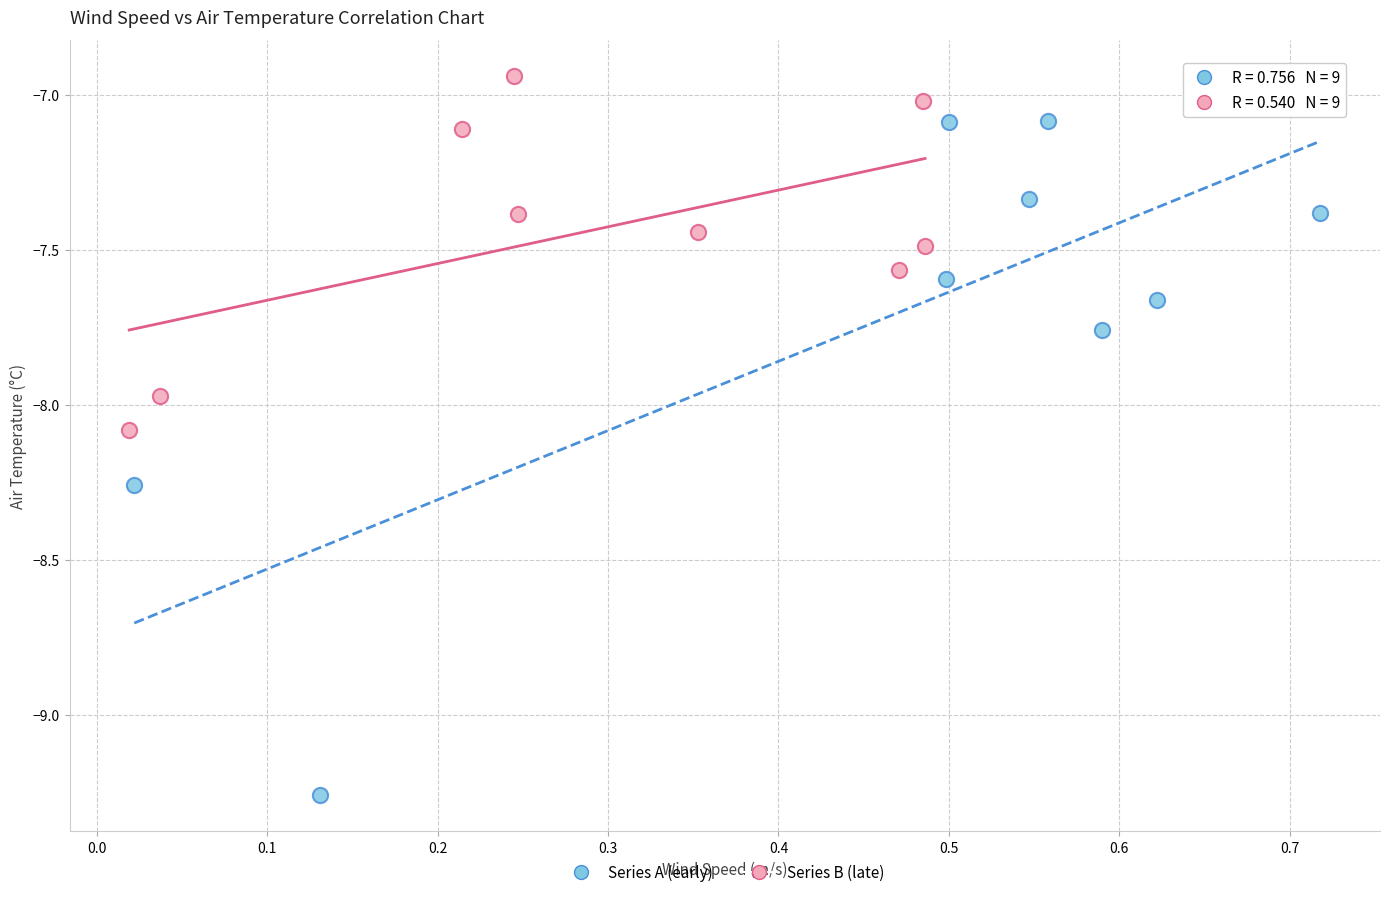

Which series contains the highest Y value?

Series B (late)